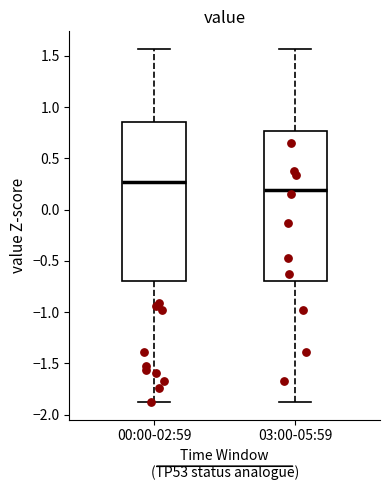

Which box's median line is the lowest?

03:00-05:59